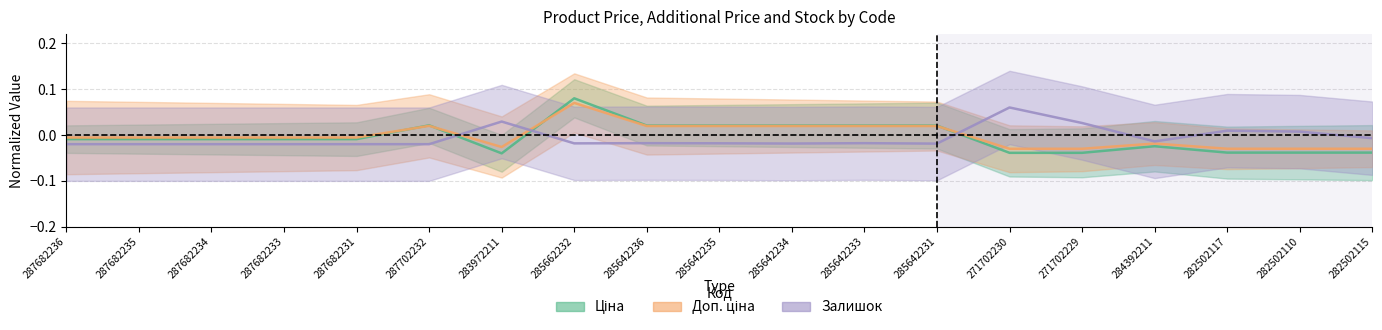

Rank the series by their average value, from lowest to highest.

Залишок, Ціна, Доп. ціна